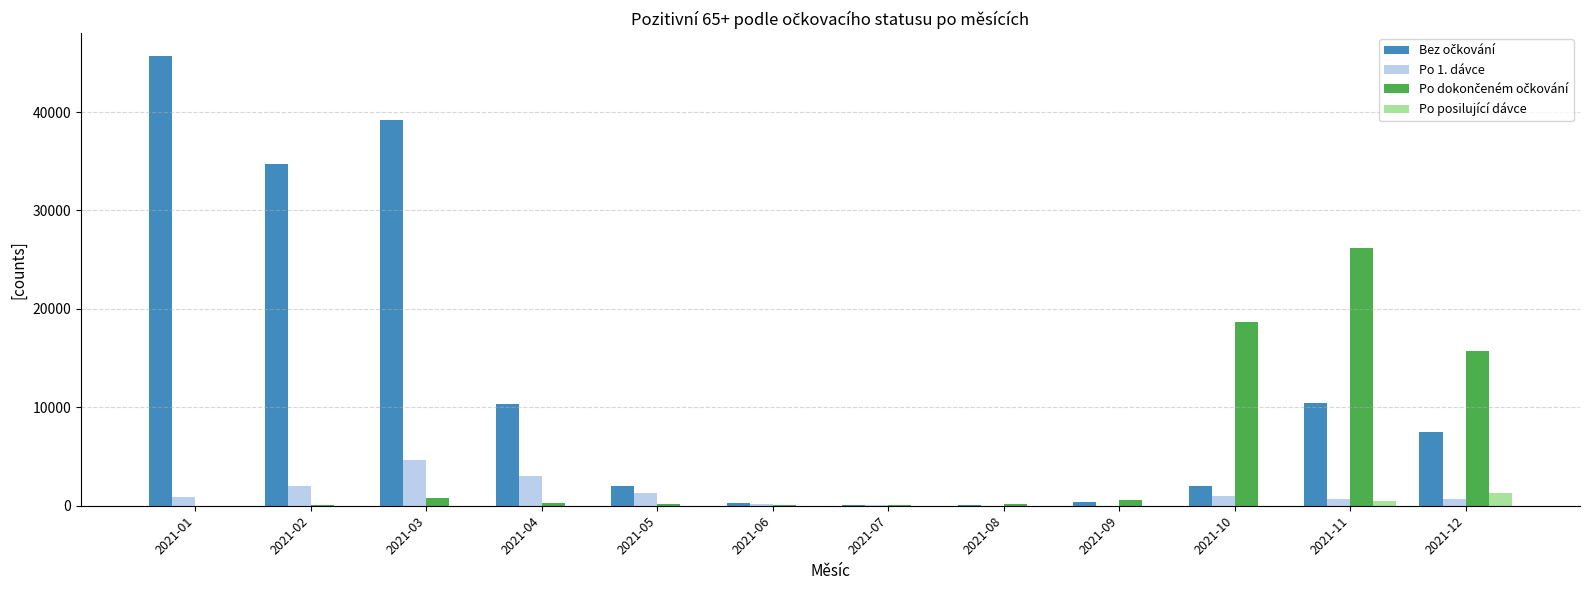

Which label corresponds to the largest value in the chart?

2021-01